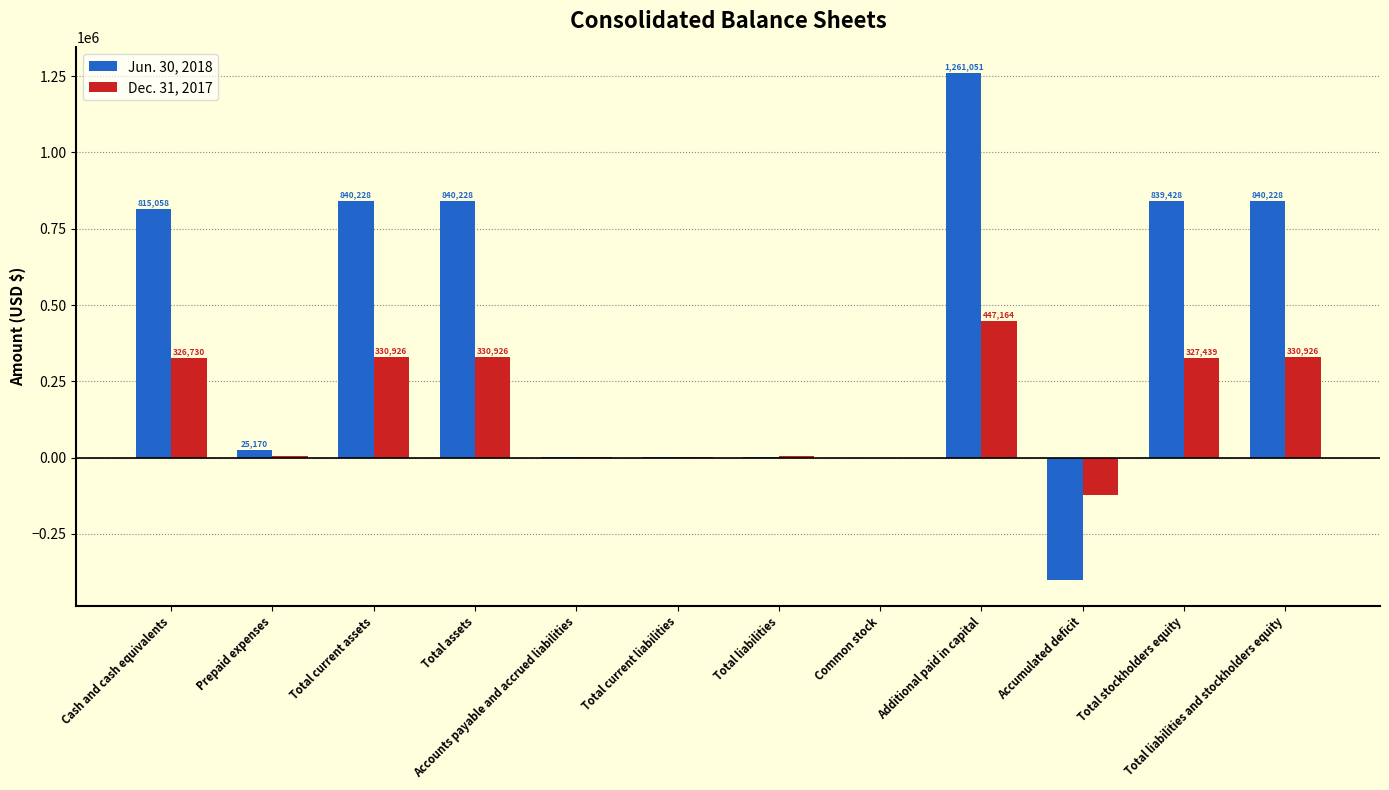

What is the sum of the Jun. 30, 2018 values at Total stockholders equity and Accumulated deficit?

436687